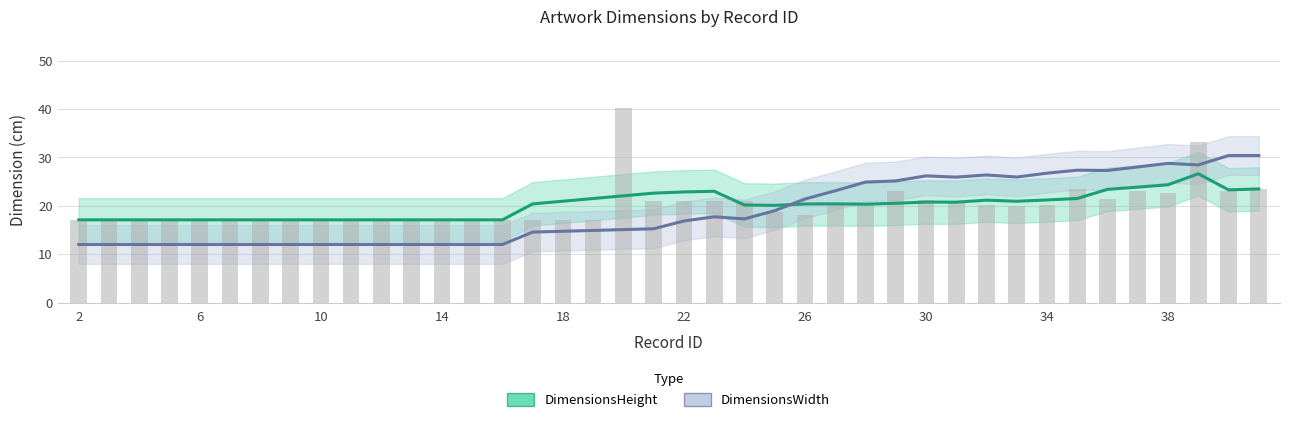

Which series has the widest spread of values?

DimensionsWidth